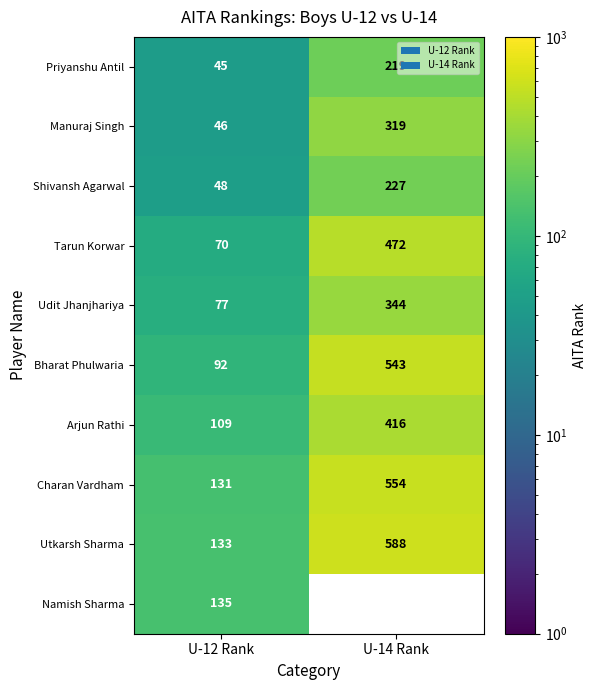

List the labels in order of Shivansh Agarwal value, smallest first.

U-12 Rank, U-14 Rank